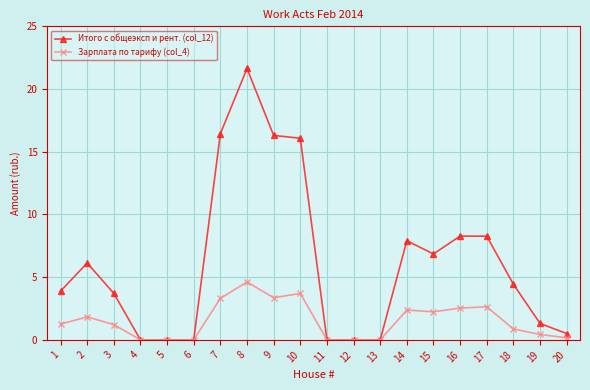

Rank the series at 18 from lowest to highest value.

Зарплата по тарифу (col_4), Итого с общеэксп и рент. (col_12)